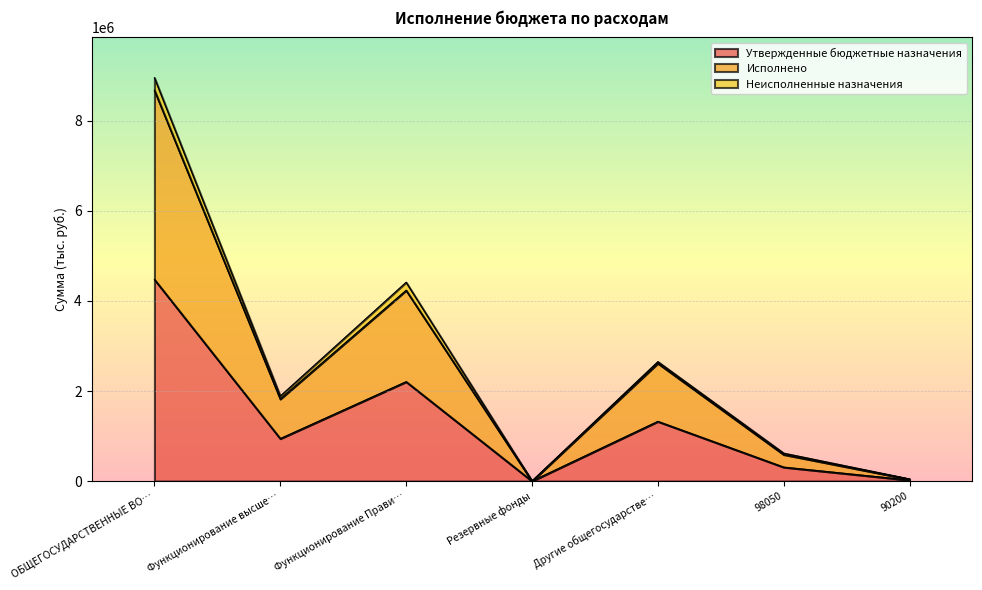

What is the label of the 2nd point from the right?

98050